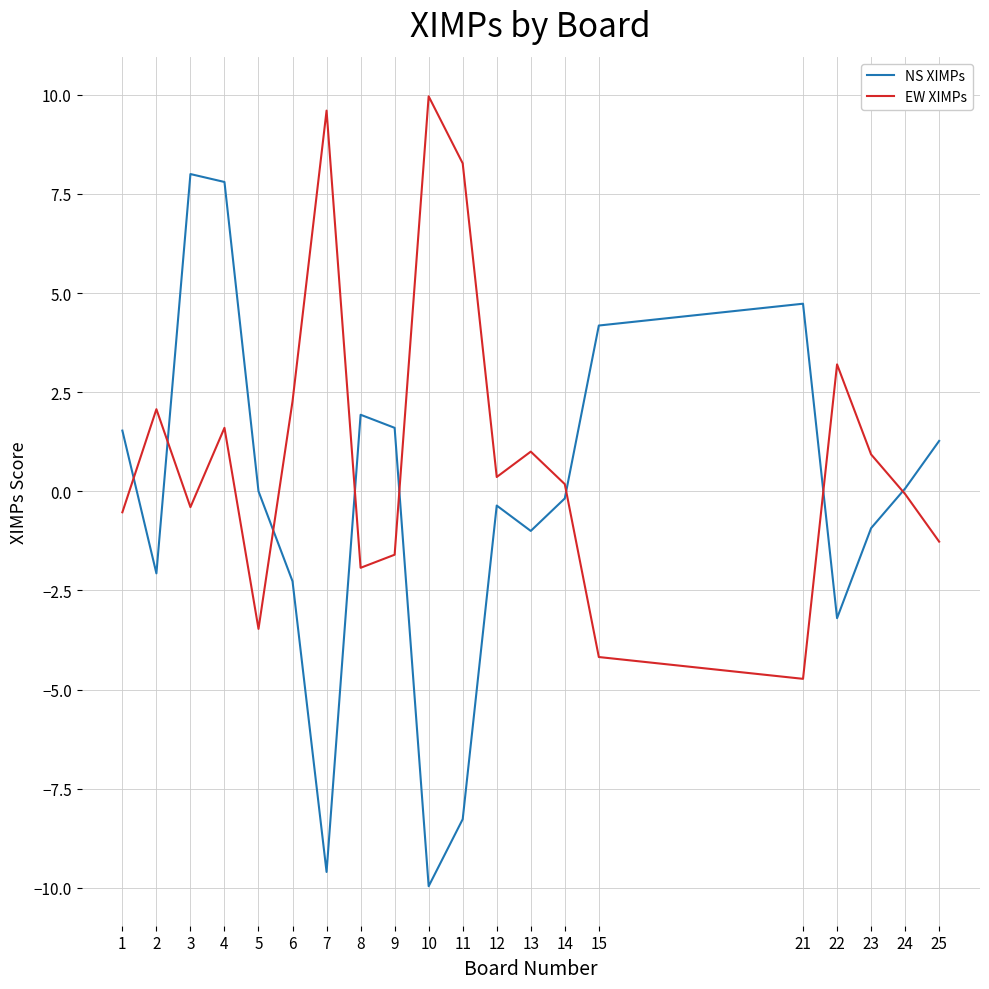

True or false: EW XIMPs has a value of 9.6 at 7.

True